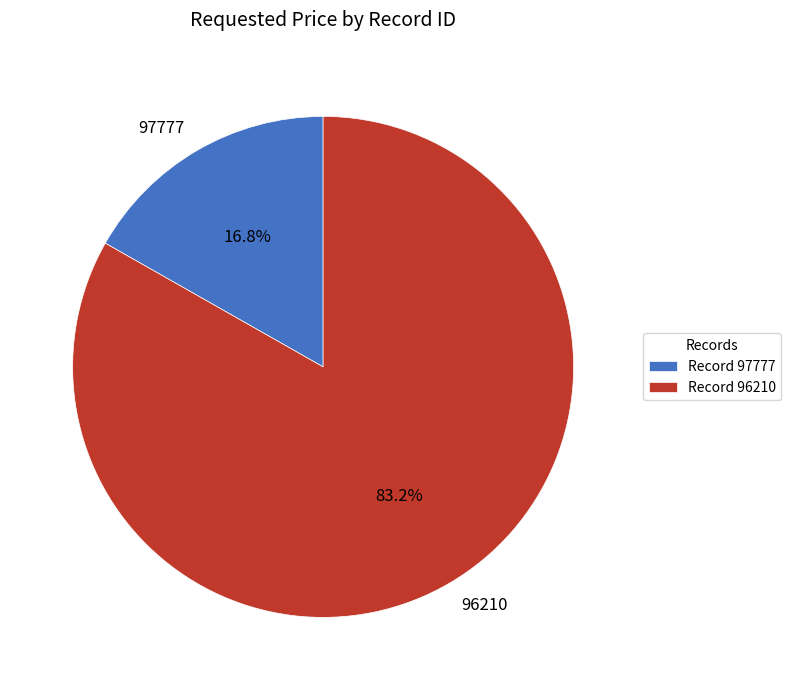

Rank the categories by value from highest to lowest.

96210, 97777